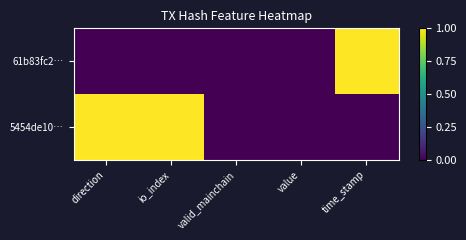

List the series in order of their peak value, highest first.

61b83fc2…, 5454de10…